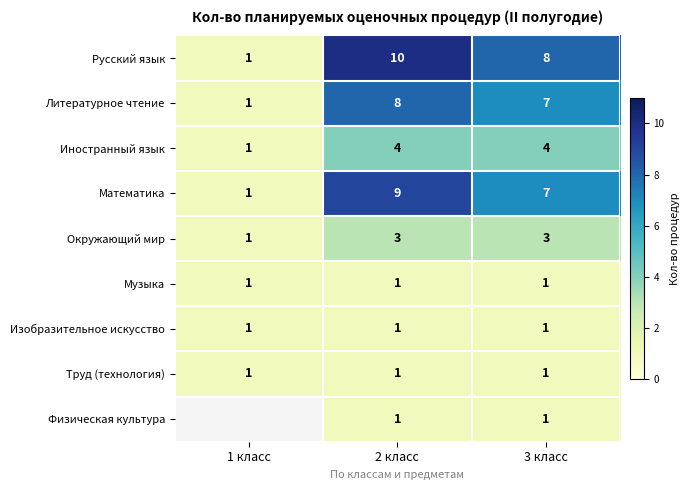

What is the total value across all series at 2 класс?

38